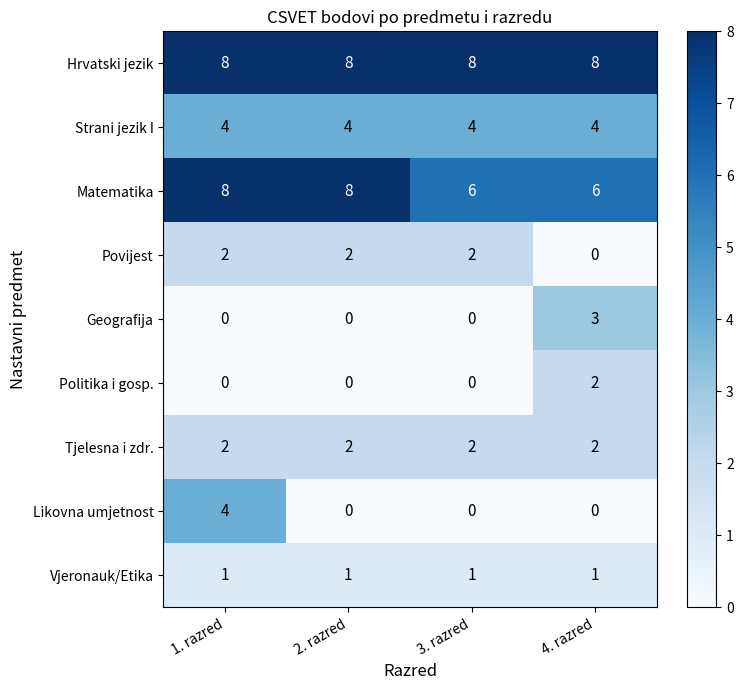

What is the maximum value for Strani jezik I?

4